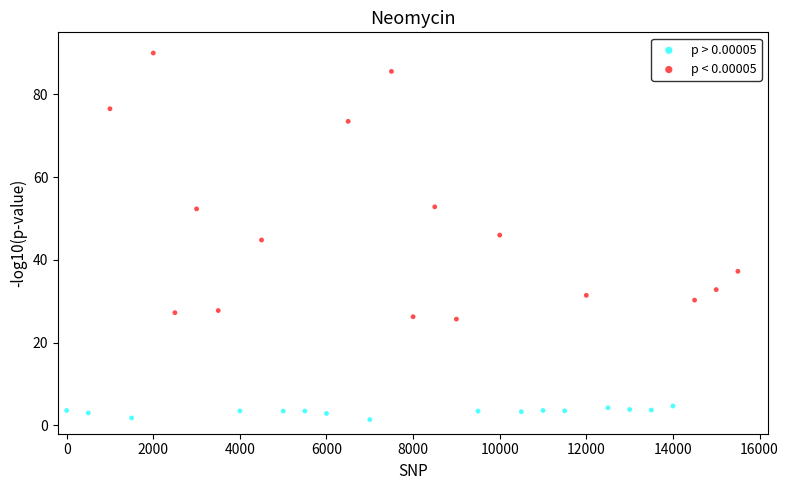

Which series has the largest Y range (max minus min)?

p < 0.00005